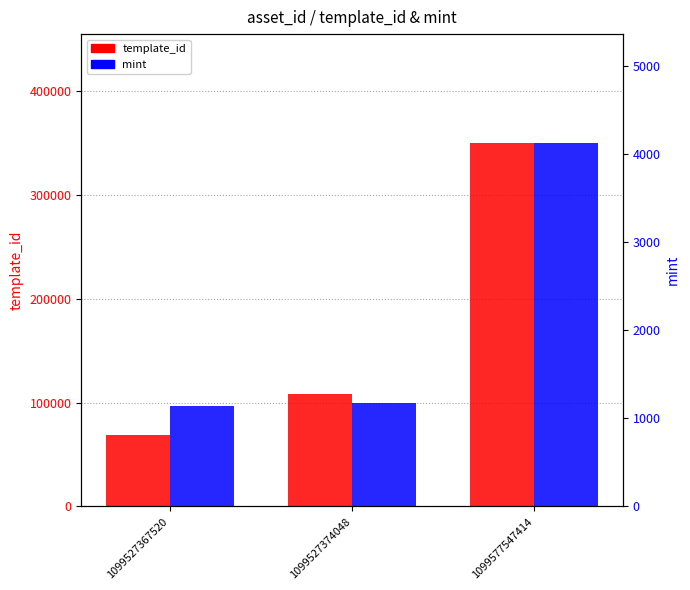

How many data points in template_id are less than 108484?

1